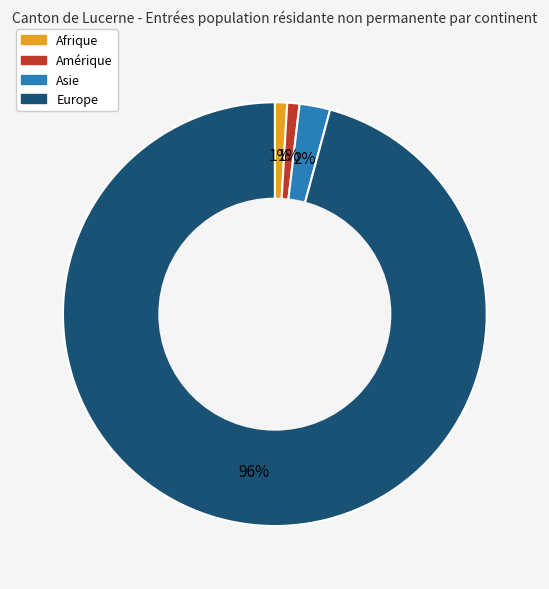

How many segments does this pie chart have?

4